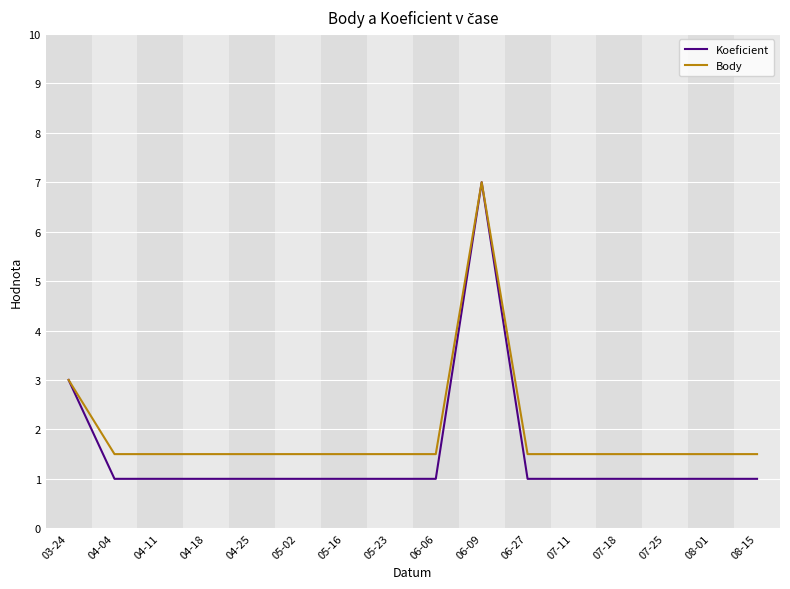

At which label does Body reach its peak?

06-09